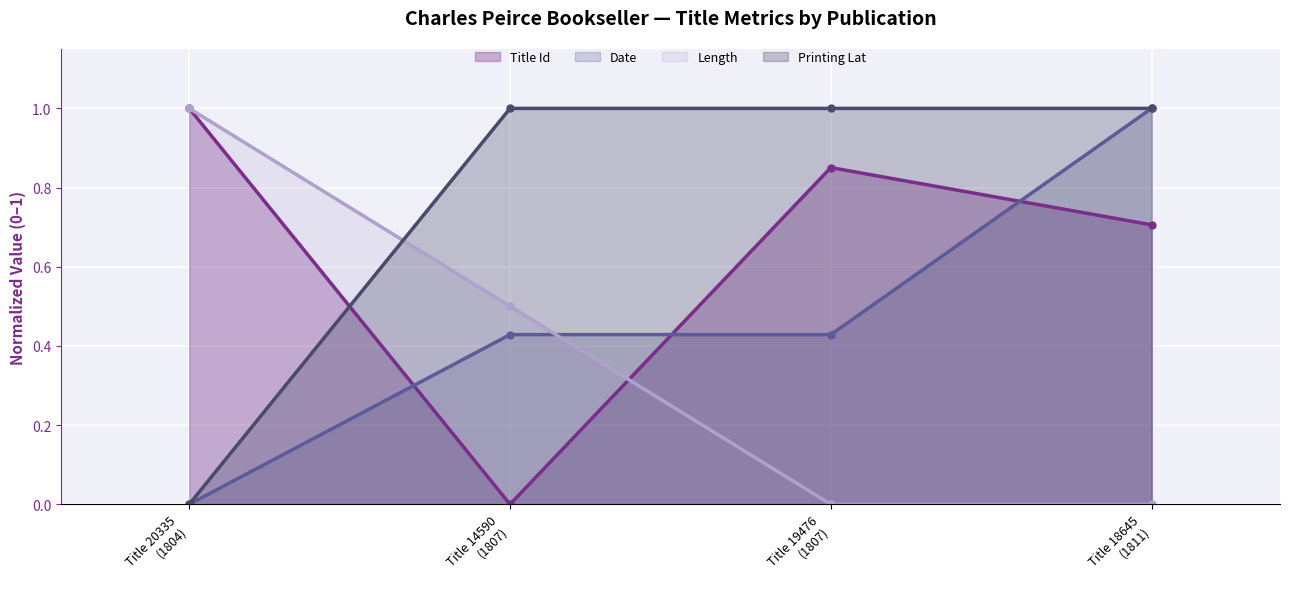

Reading left to right, what are all the values shown in this chart?

Title Id (line): 1.0	0.0	0.9	0.7
Date (line): 0.0	0.4	0.4	1.0
Length (line): 1.0	0.5	0.0	0.0
Printing Lat (line): 0.0	1.0	1.0	1.0